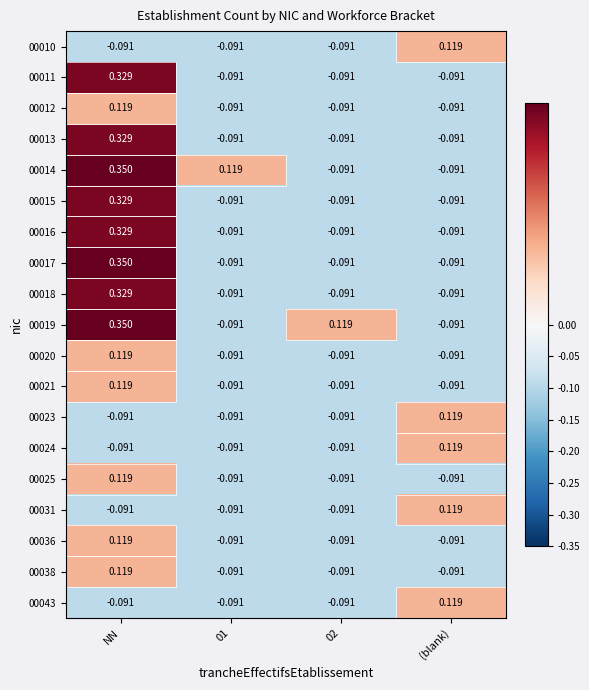

At which category is the sum across all series the highest?

NN